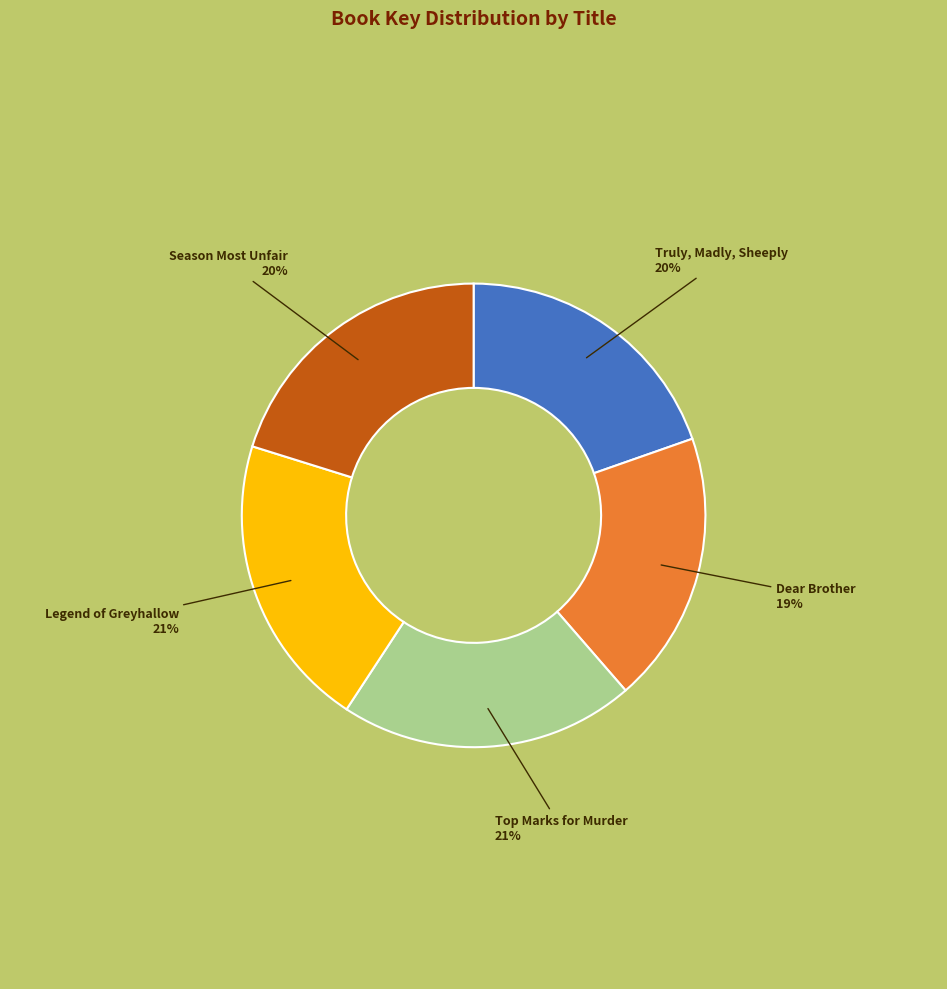

To the nearest percent, what is the difference between the largest and smallest slice percentages?

2%